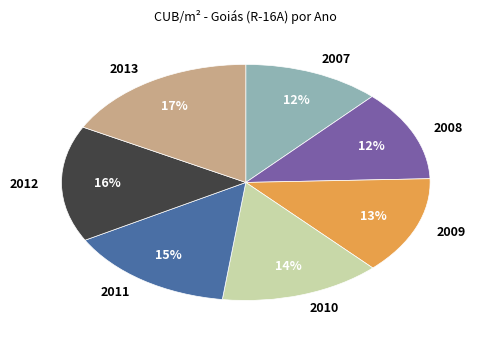

To the nearest percent, what percentage of the pie is 2009?

13%